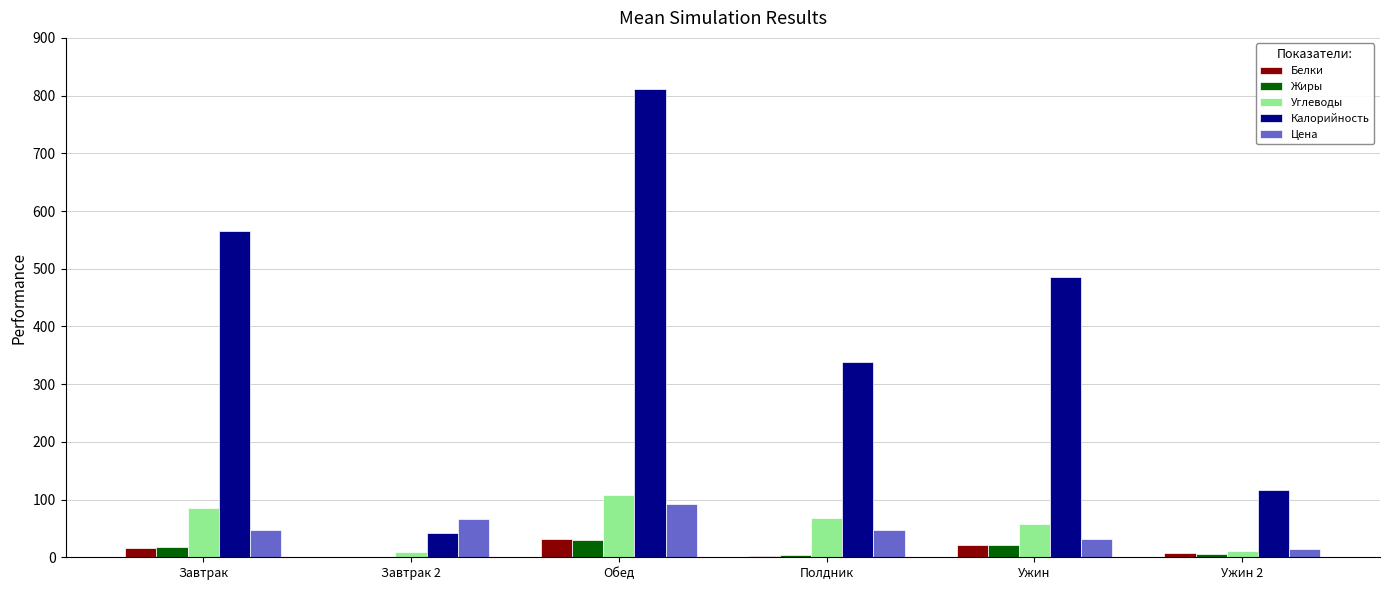

What is the sum of all Углеводы values?

339.0